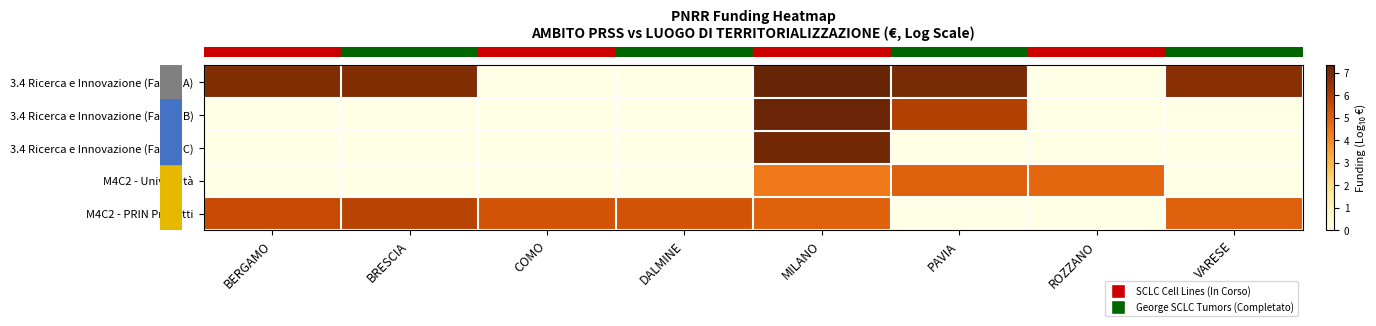

At which category is the sum across all series the highest?

MILANO